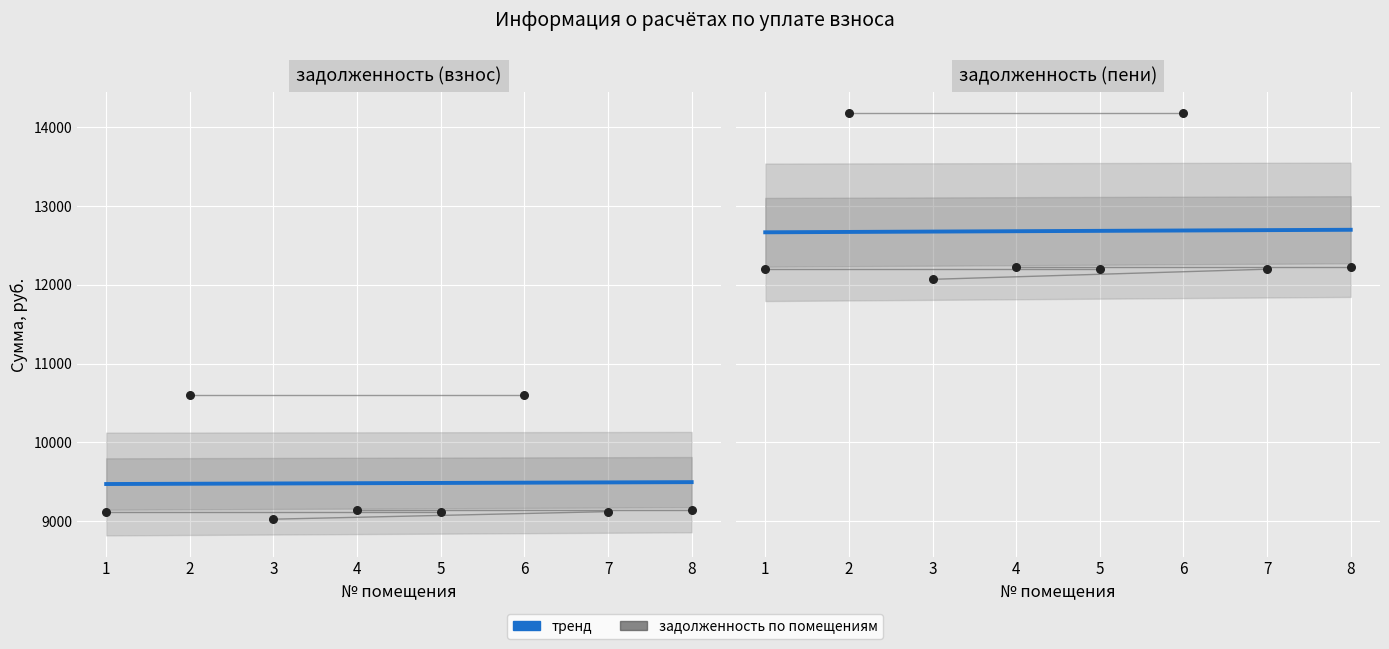

Approximately how many times larger is the value at 8 compared to 1?

1.0